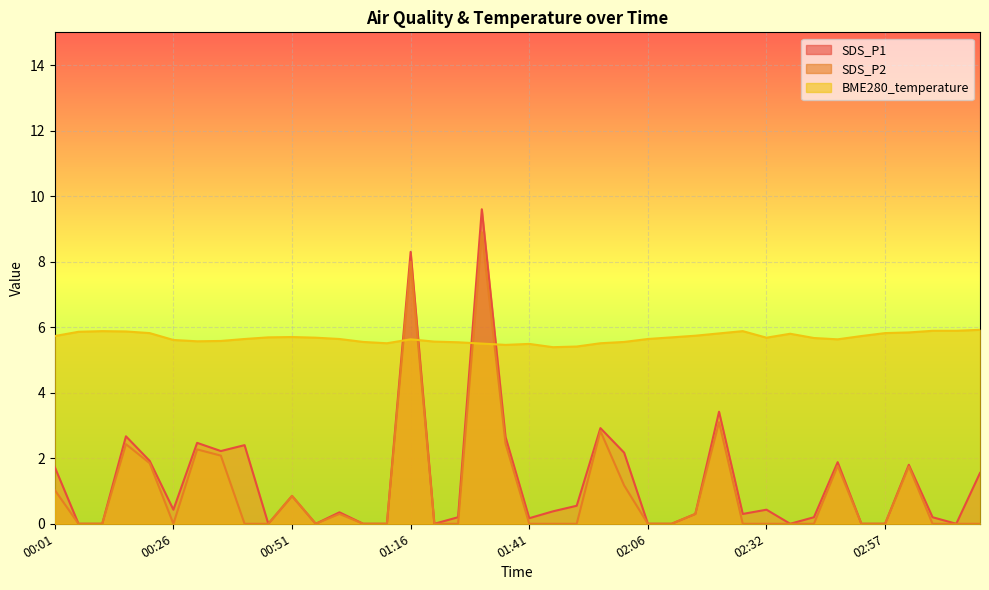

Where is the first local maximum for SDS_P2?

00:16